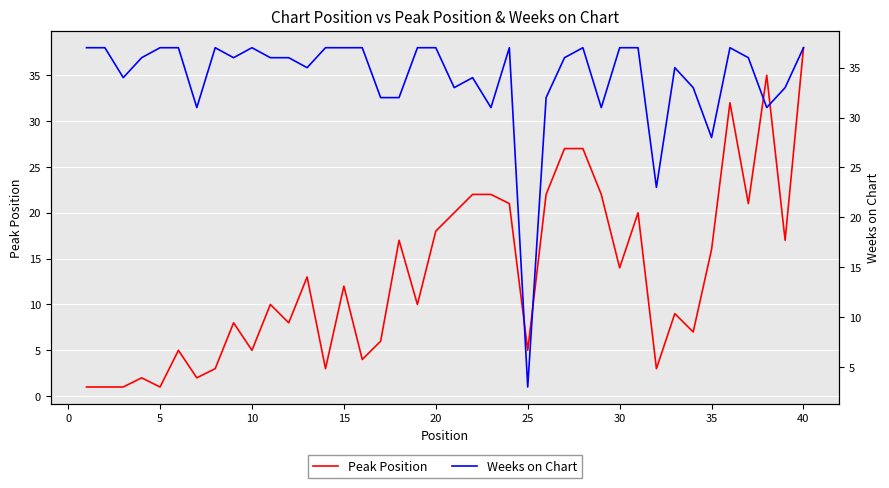

Is it true that Peak Position equals 1 at 5?

True